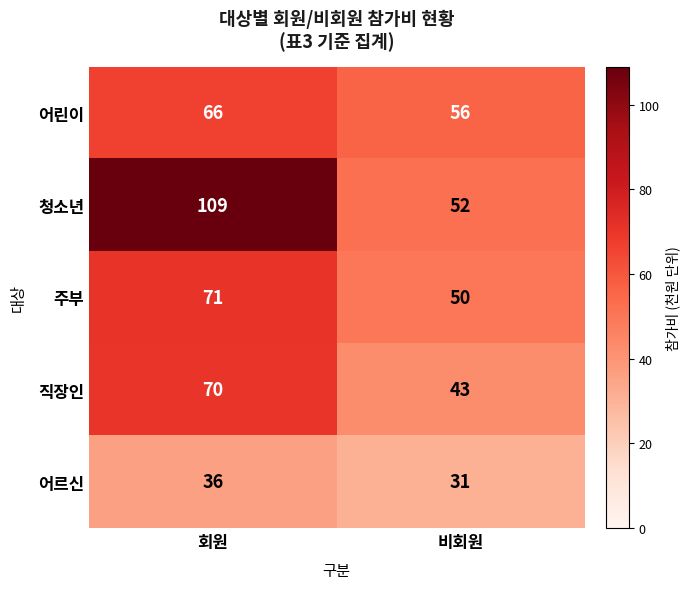

What is the average value of the 어르신 series?

34